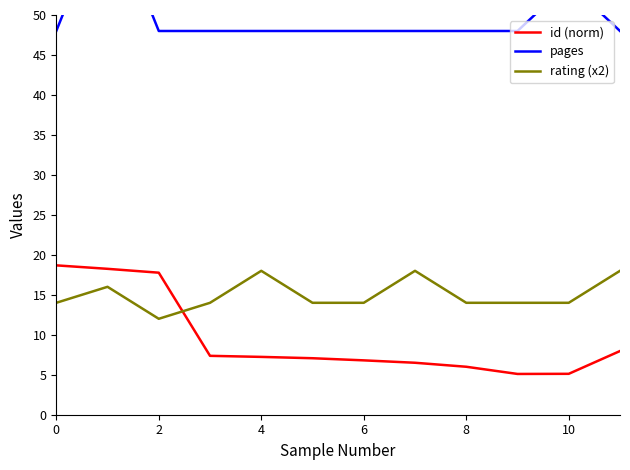

Which has a higher value, 7 or 11?

11